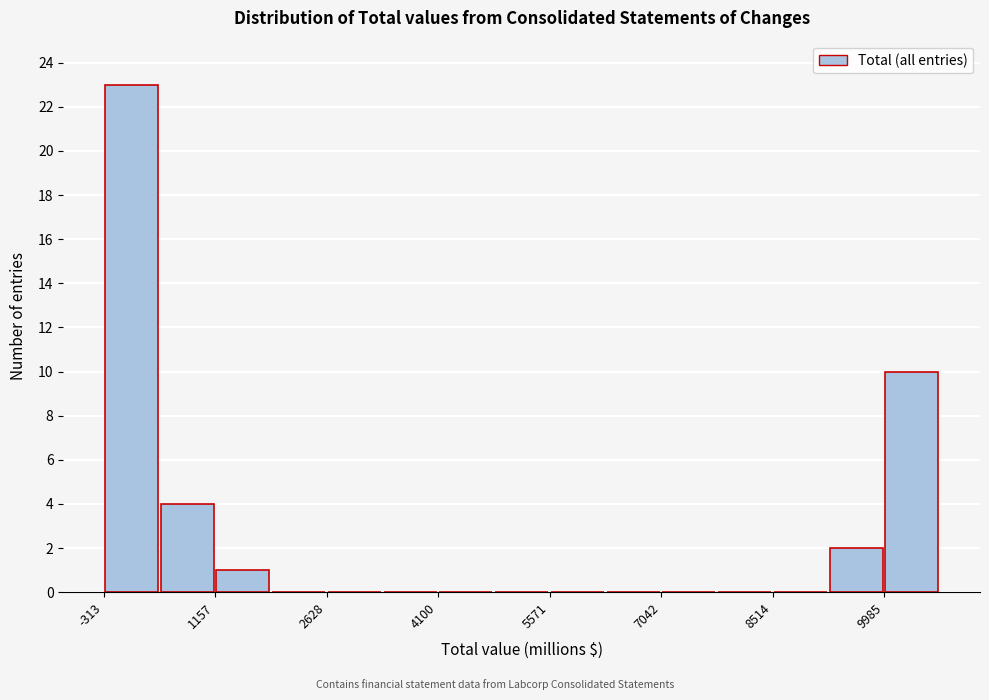

Read against the x-axis, roughly where is the centre of the tallest bar?

0